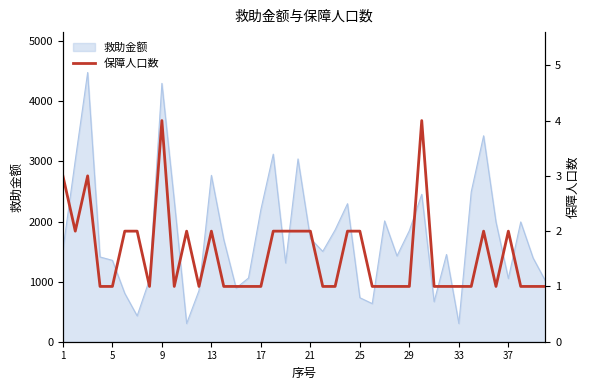

What is the maximum value shown in the chart?

4